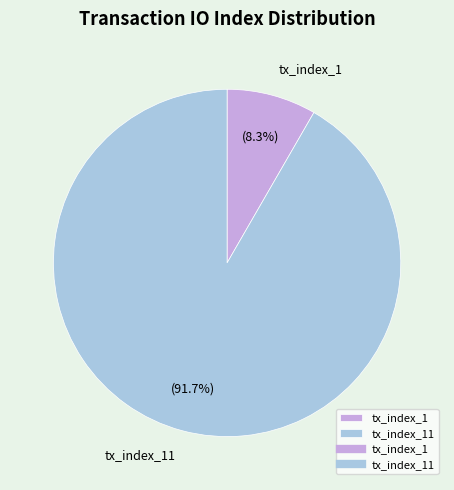

How many segments does this pie chart have?

2